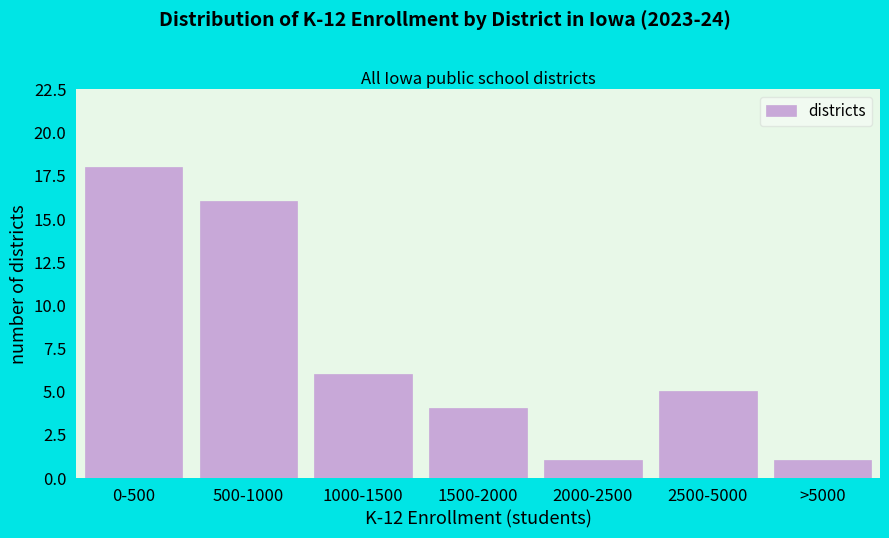

Reading left to right, extract all data points from this chart.

18	16	6	4	1	5	1